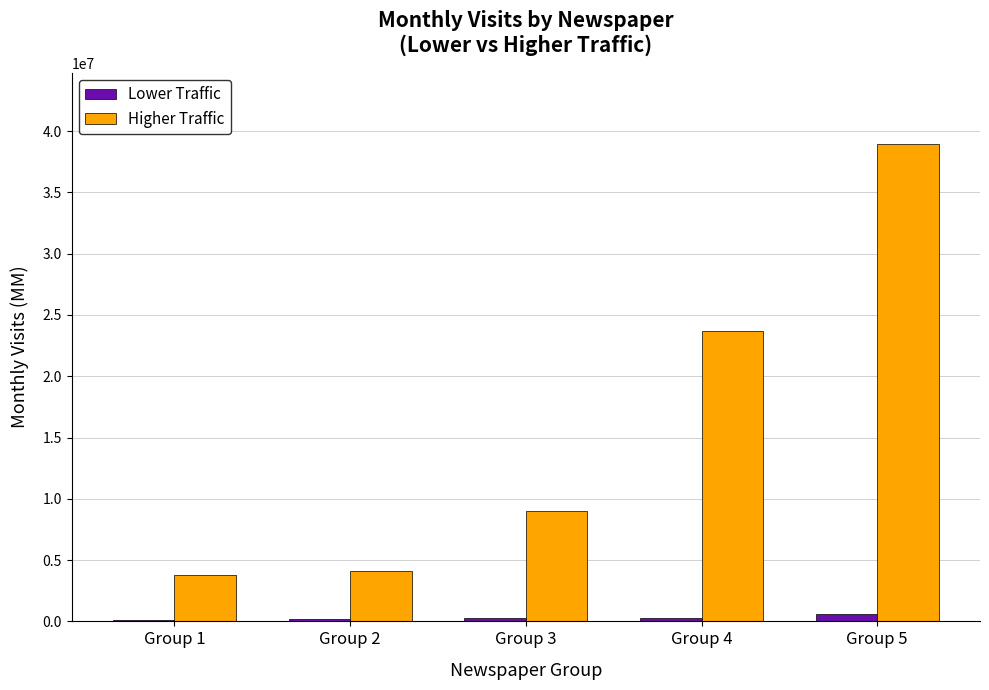

List the series in order of their overall mean, lowest first.

Lower Traffic, Higher Traffic